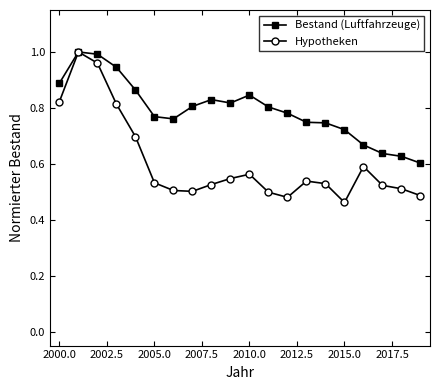

How many distinct data groups are displayed?

2